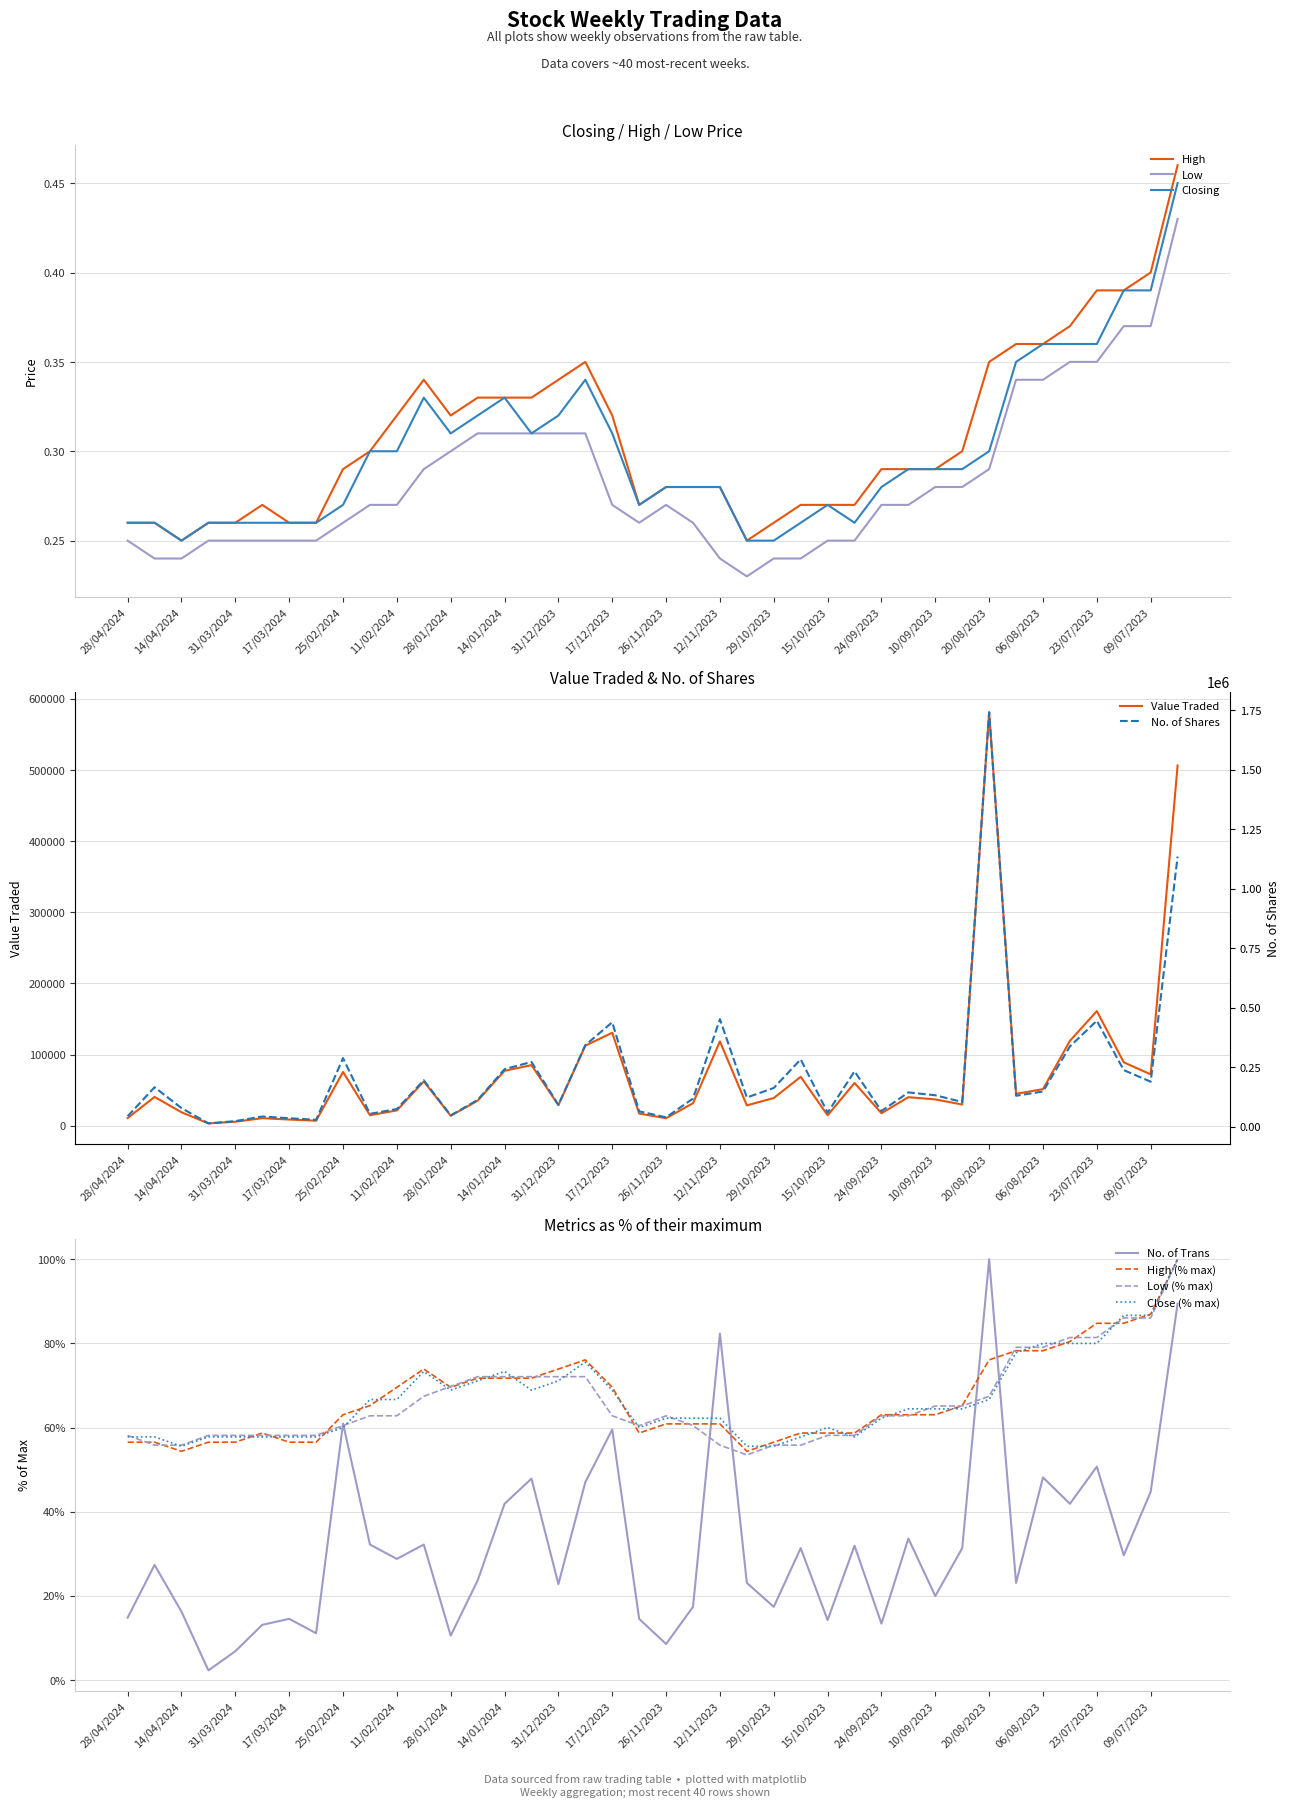

Is it true that High equals 0.1 at 25/02/2024?

False